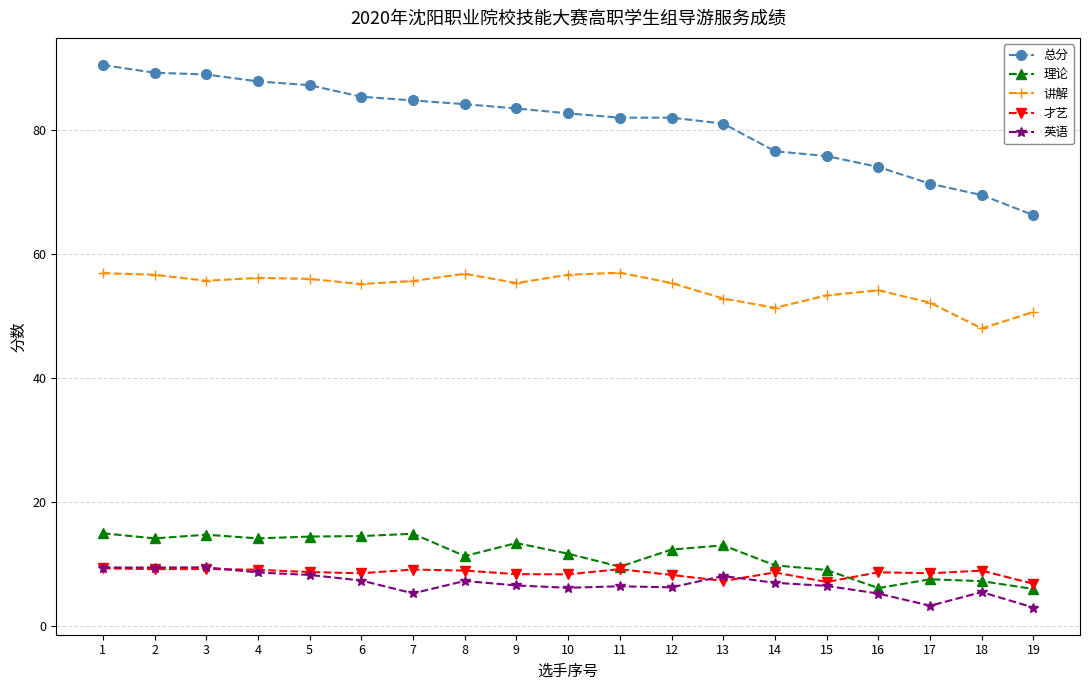

True or false: 理论 has more than 1 interior local peaks.

True